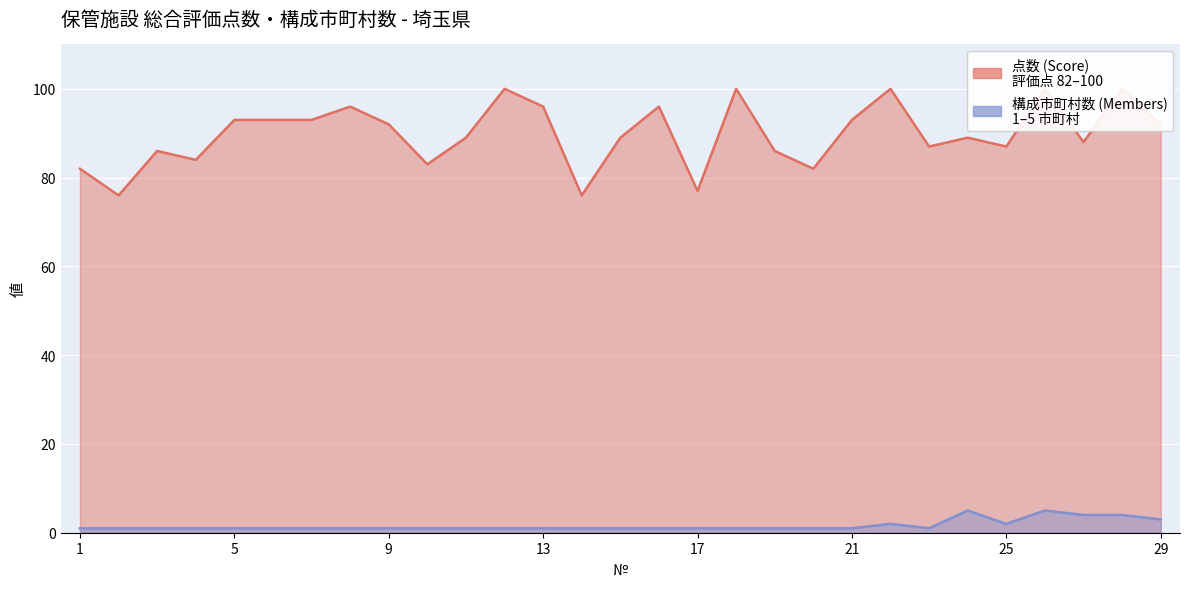

The value of 構成市町村数 (Members) at 11 is 2. True or false?

False